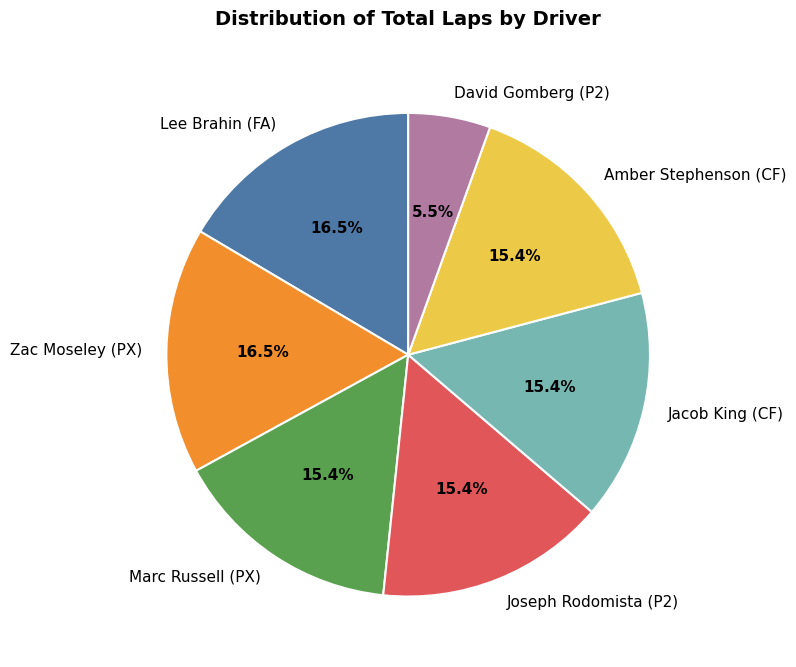

Does Marc Russell (PX) represent more than half of the total?

No